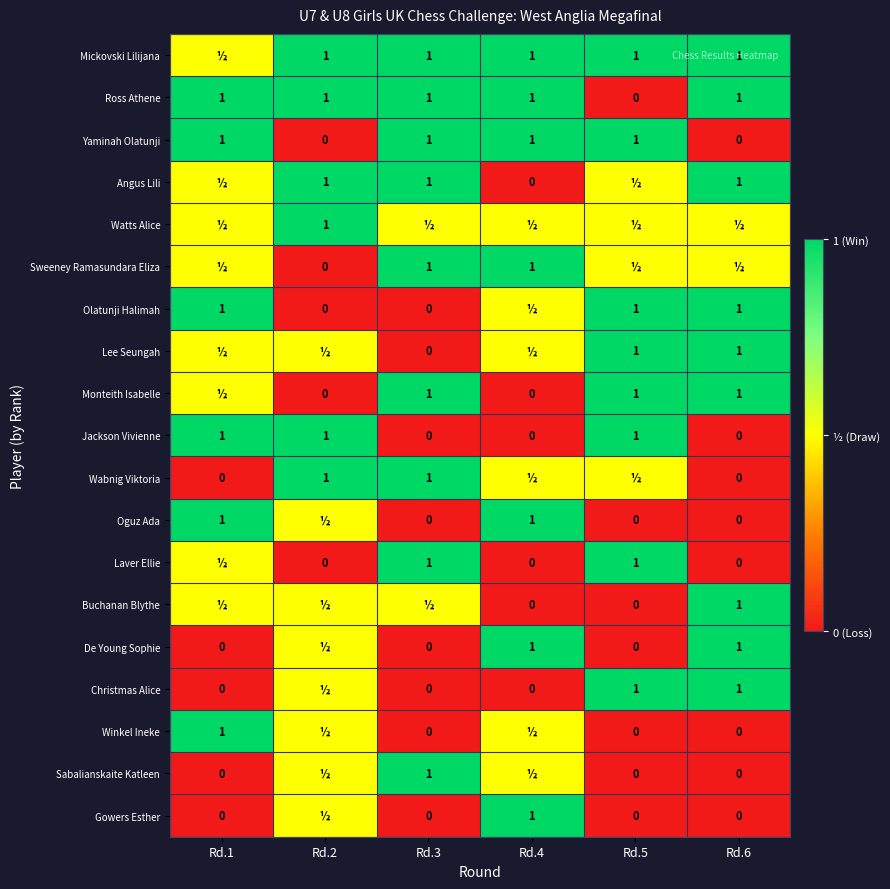

What is the total value across all series at Rd.6?

10.0